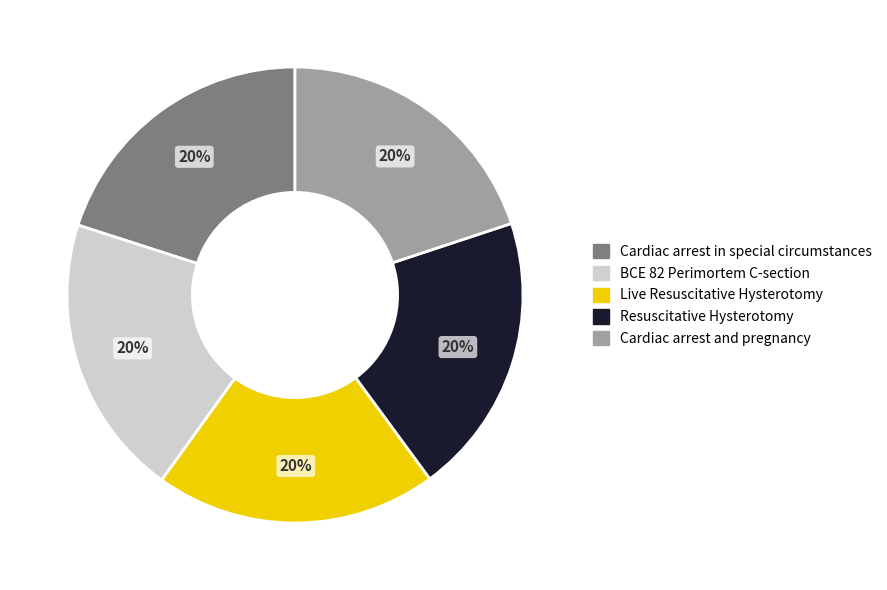

Does Cardiac arrest in special circumstances account for over 50% of the chart?

No